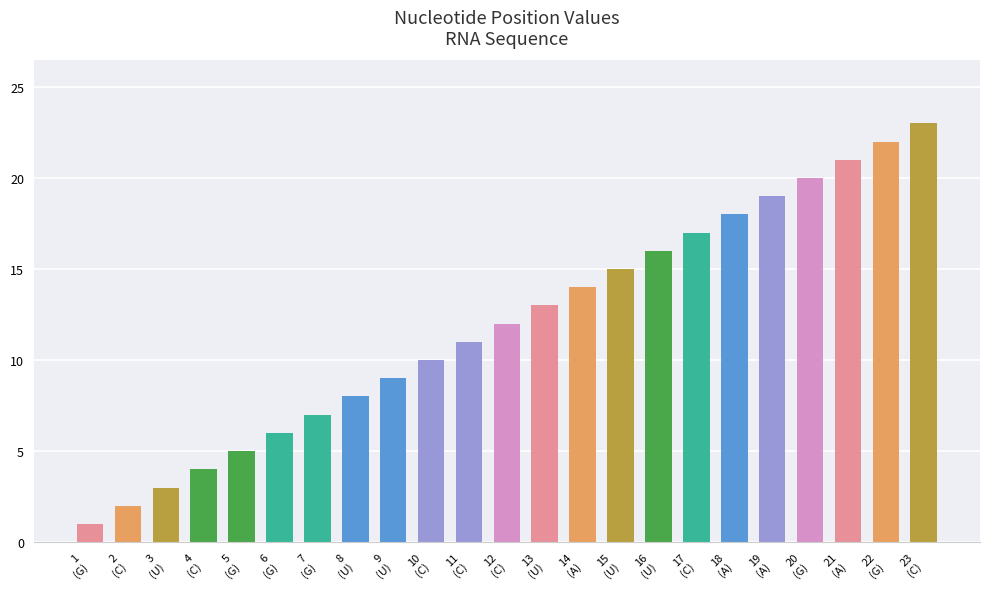

Which has a higher value, 2
(C) or 8
(U)?

8
(U)